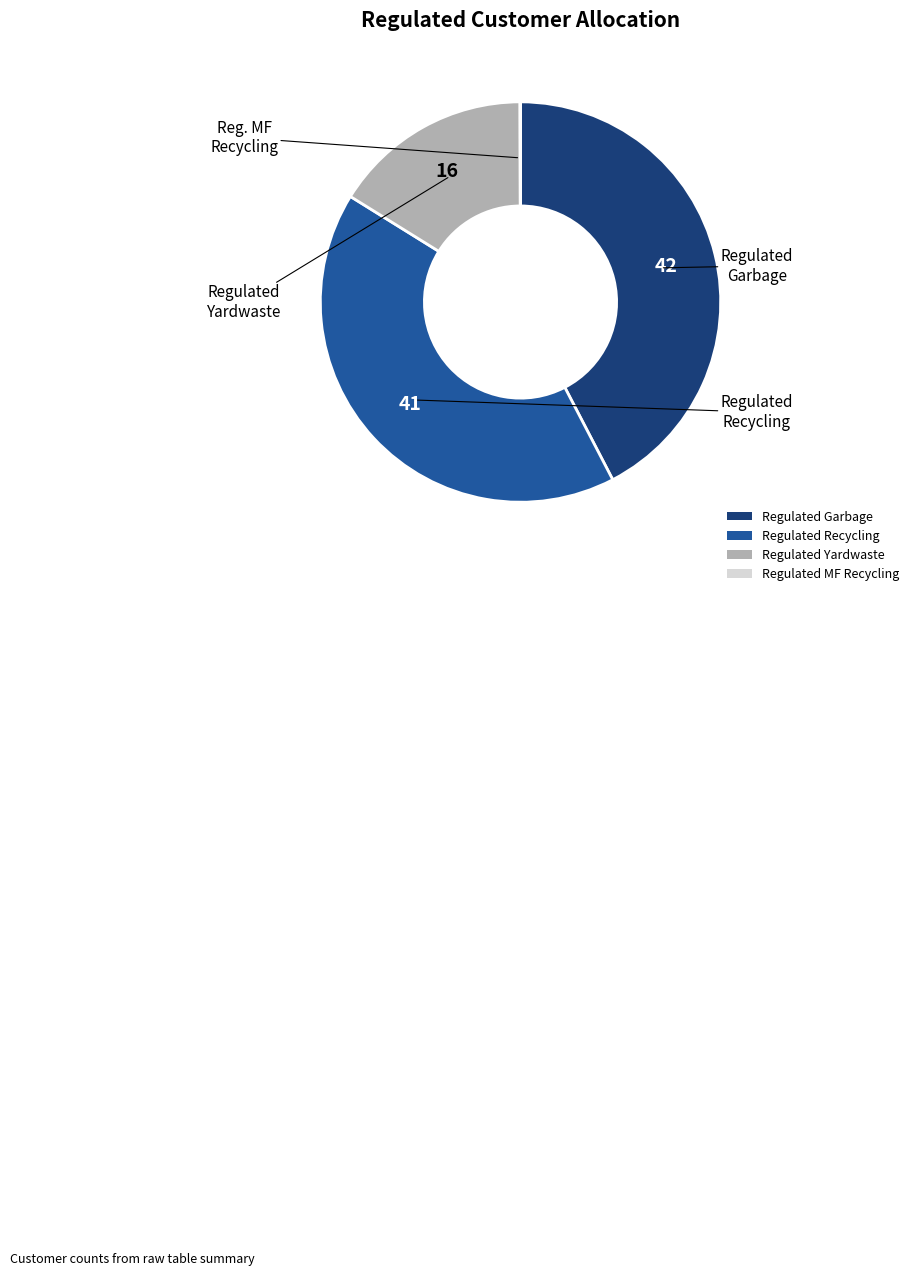

Which has a higher value, Regulated Garbage or Regulated Yardwaste?

Regulated Garbage